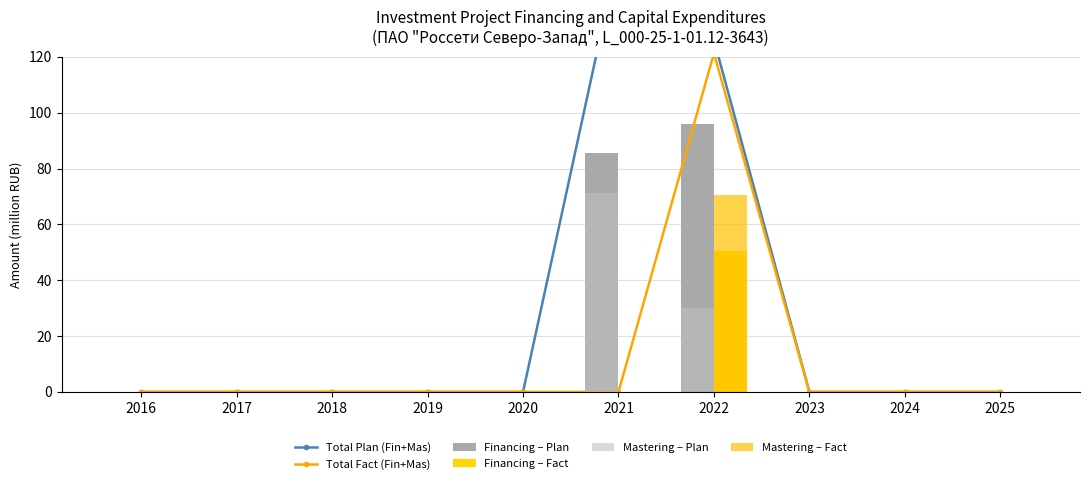

Does the chart contain any negative values?

No